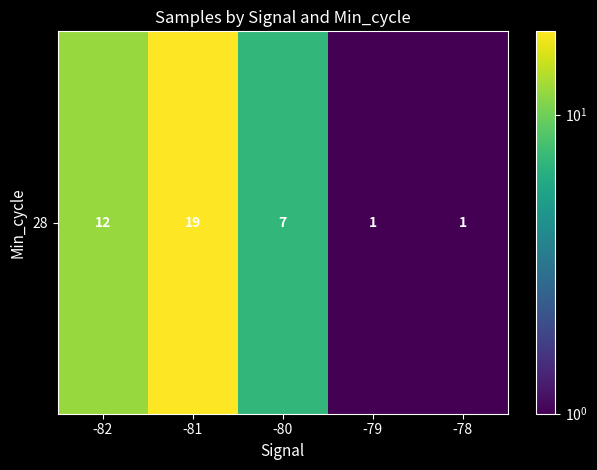

Reading left to right, what are all the values shown in this chart?

-82=12	-81=19	-80=7	-79=1	-78=1